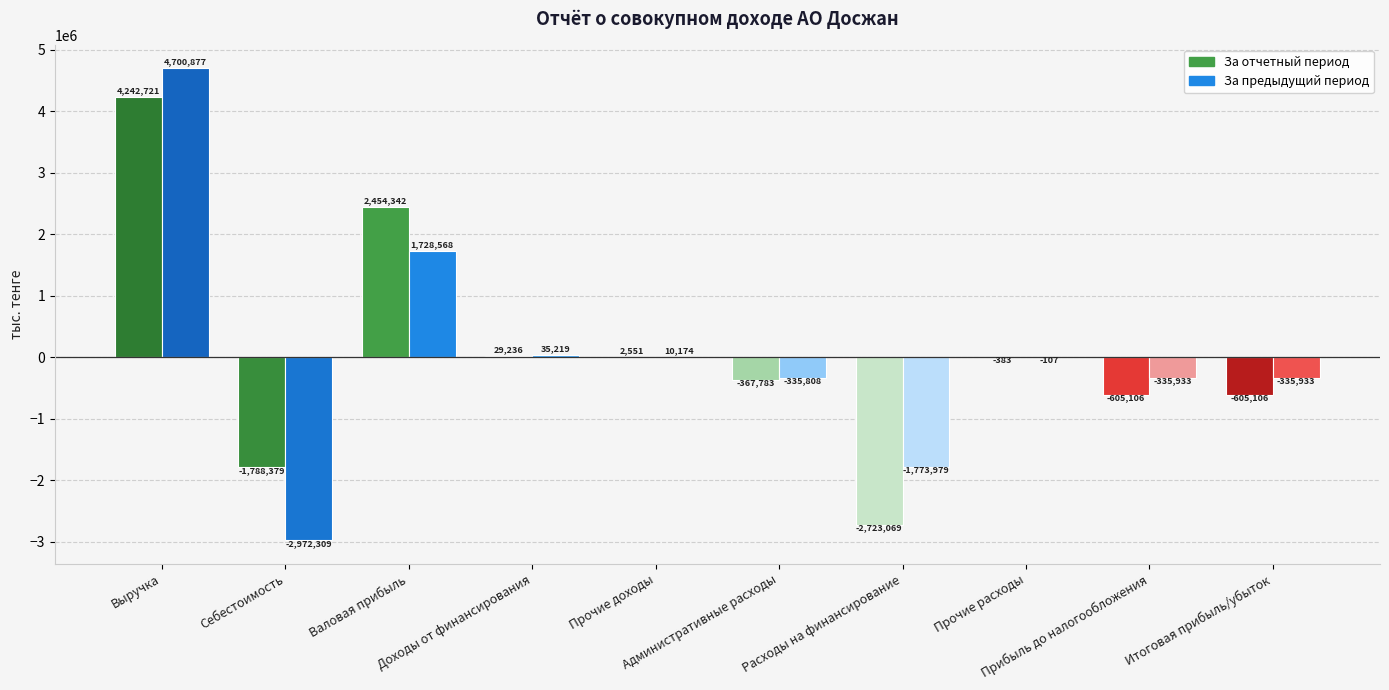

What is the sum of the За предыдущий период values at Прочие доходы and Прибыль до налогообложения?

-325759